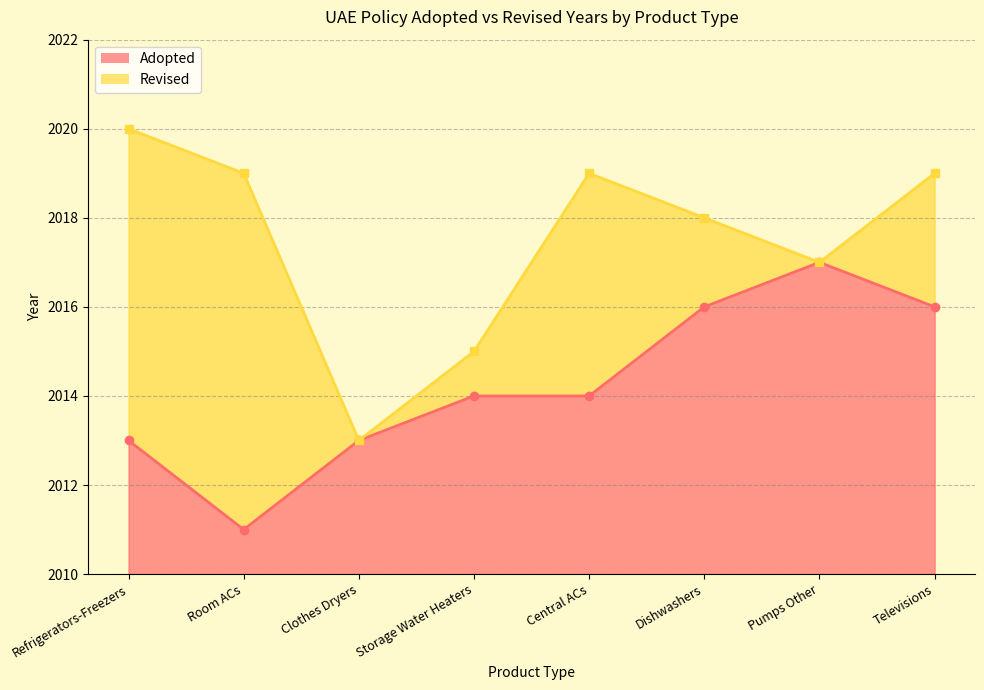

How many values are between 2013 and 2016?

6